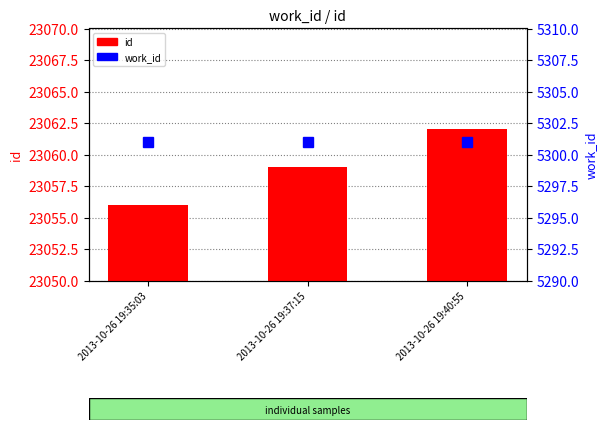

What position from the right is 2013-10-26 19:37:15?

2